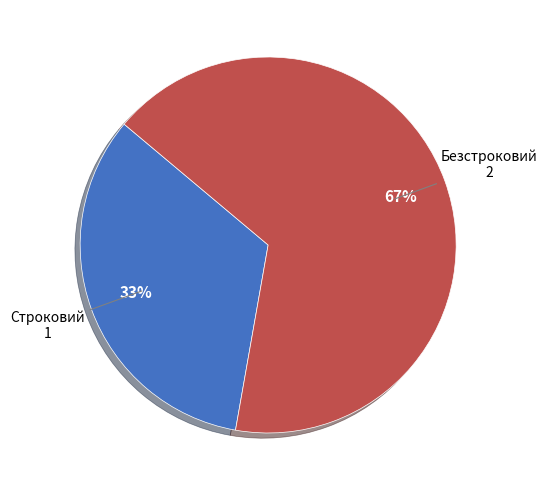

Which slice is the smallest?

Строковий